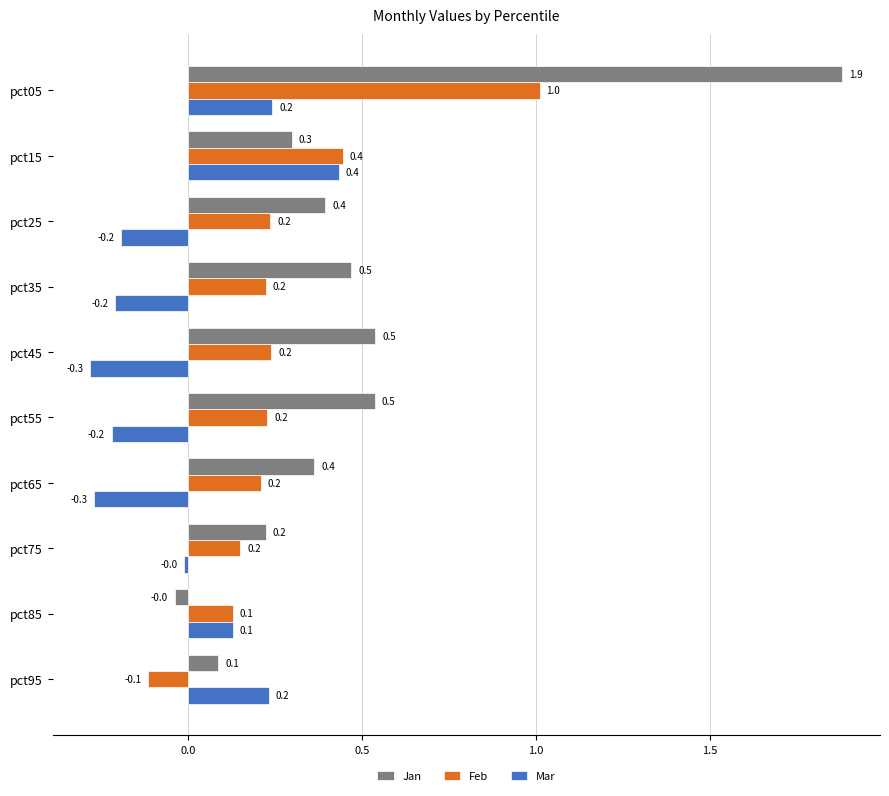

True or false: Mar has a value of -0.5 at pct65.

False